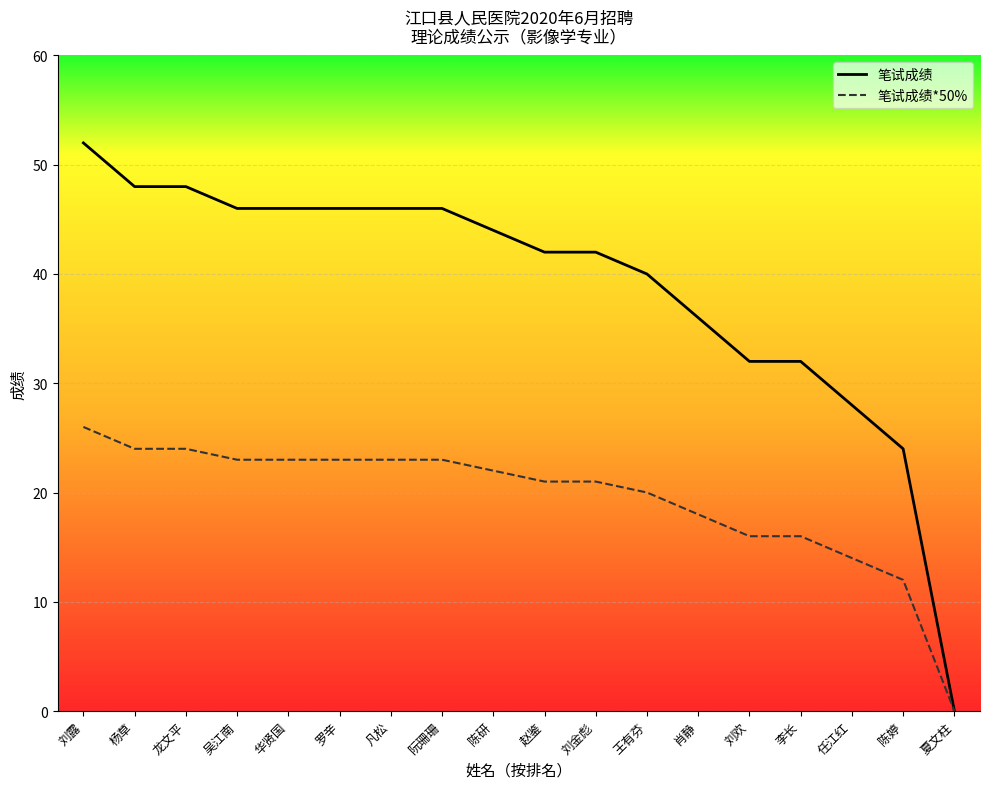

True or false: 笔试成绩 has a value of 13 at 肖静.

False